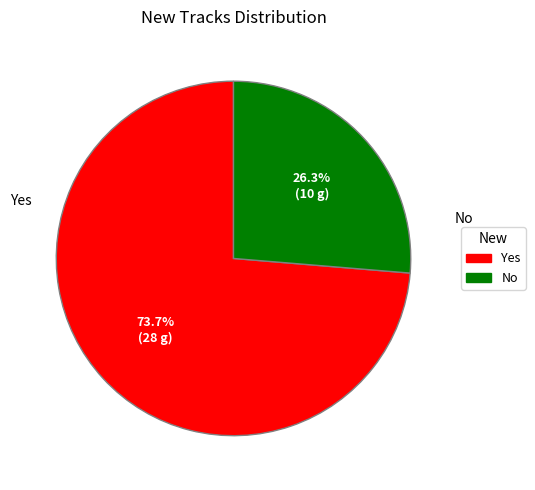

Is it true that No is 20% of the pie?

False